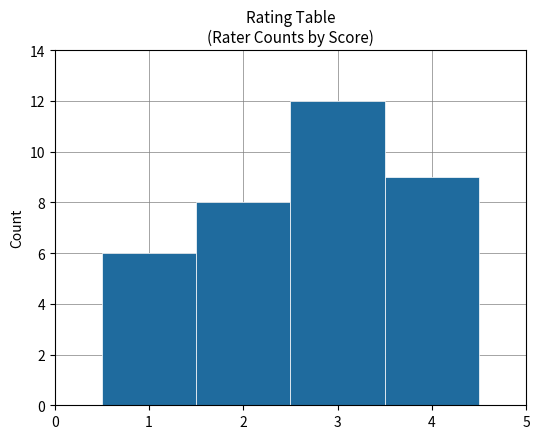

Reading right to left, list all the values displayed in this chart.

4=9	3=12	2=8	1=6